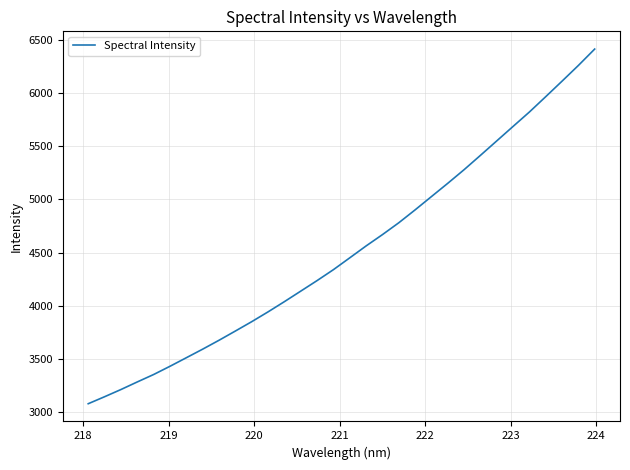

What is the greatest value displayed?

6413.0